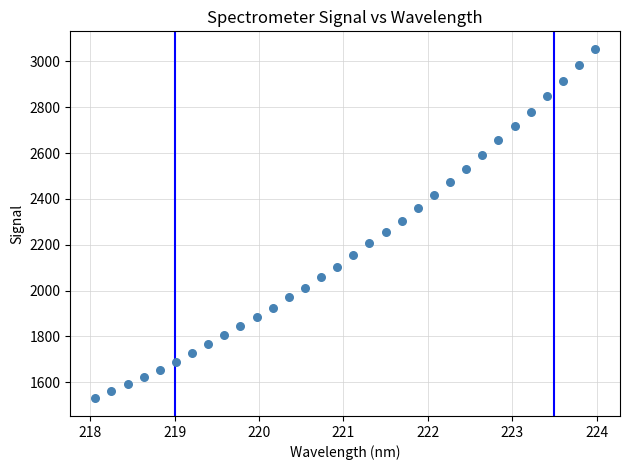

What is the range of X values (max minus min)?

5.9